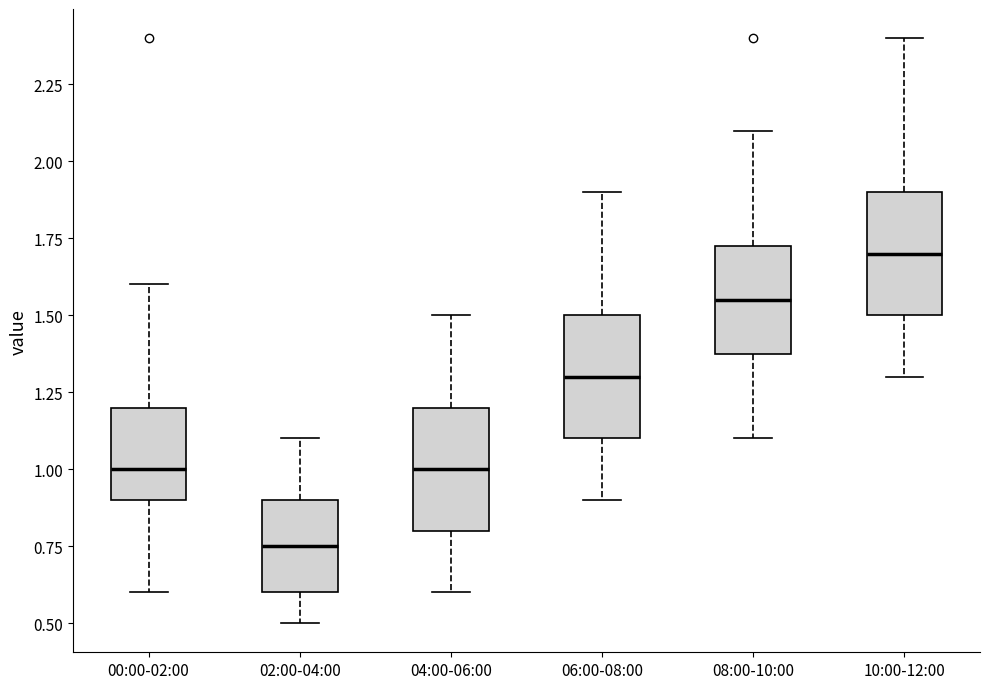

Where is the lower edge of the box for 08:00-10:00 on the y-axis? The values are not printed on the chart, so give them approximately, as read against the axis.

1.40